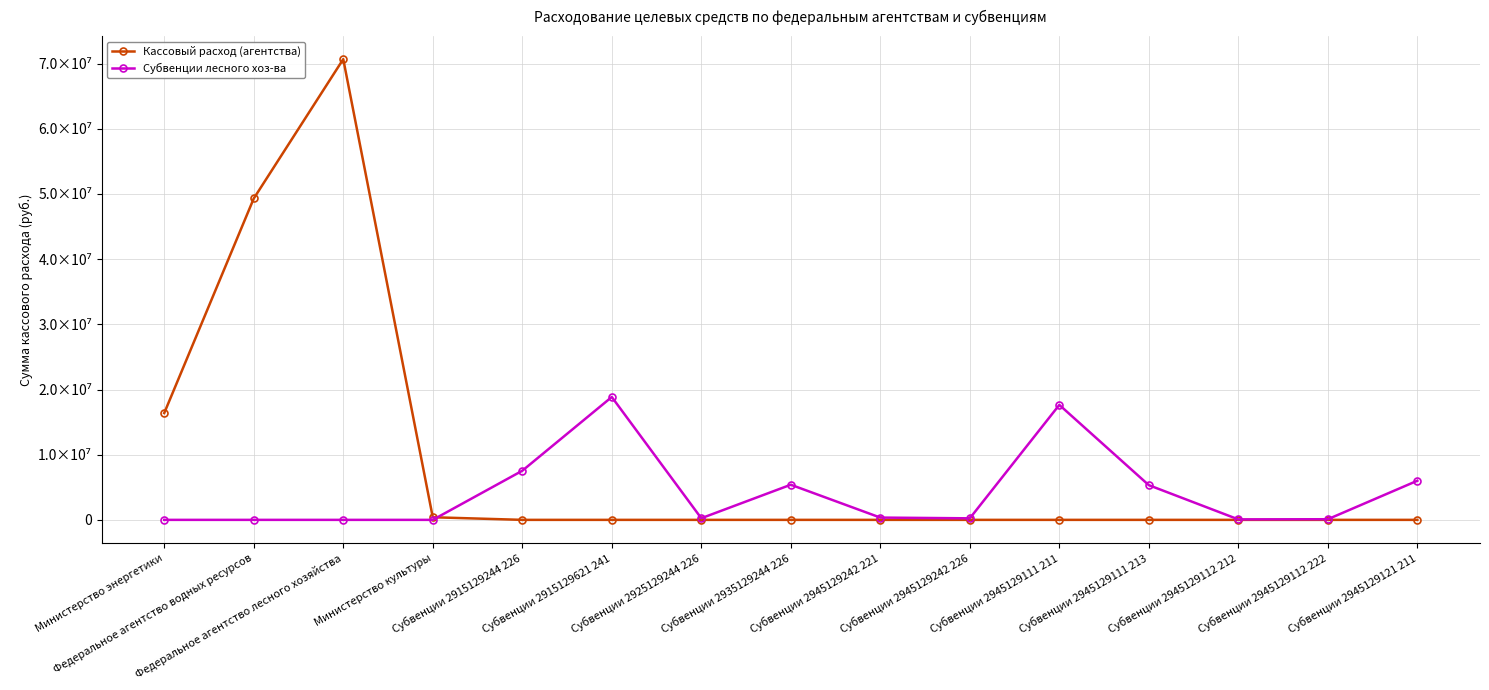

What are all the series names shown in the legend?

Кассовый расход (агентства), Субвенции лесного хоз-ва